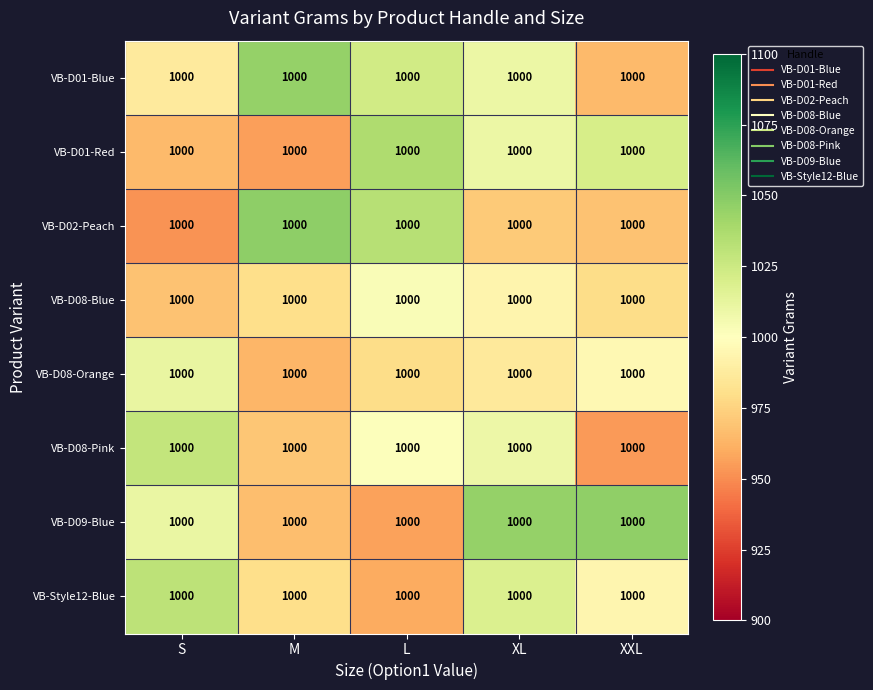

What is the highest value of the VB-D01-Red series?

1036.6